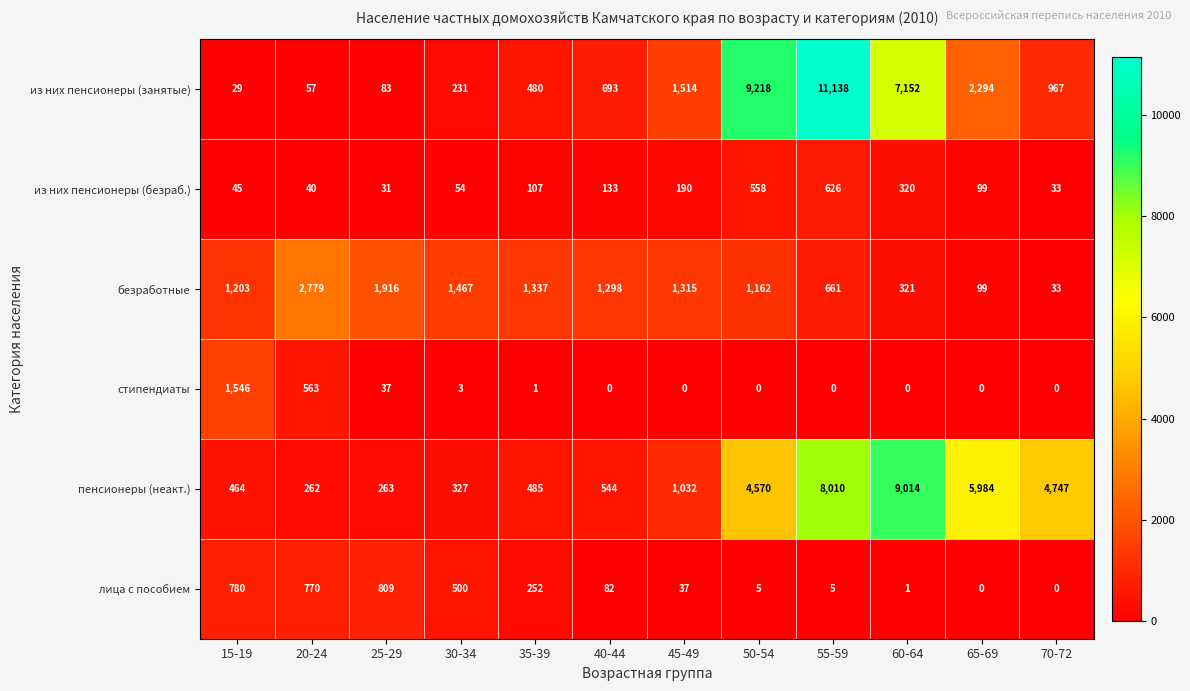

True or false: пенсионеры (неакт.) has a value of 544 at 40-44.

True